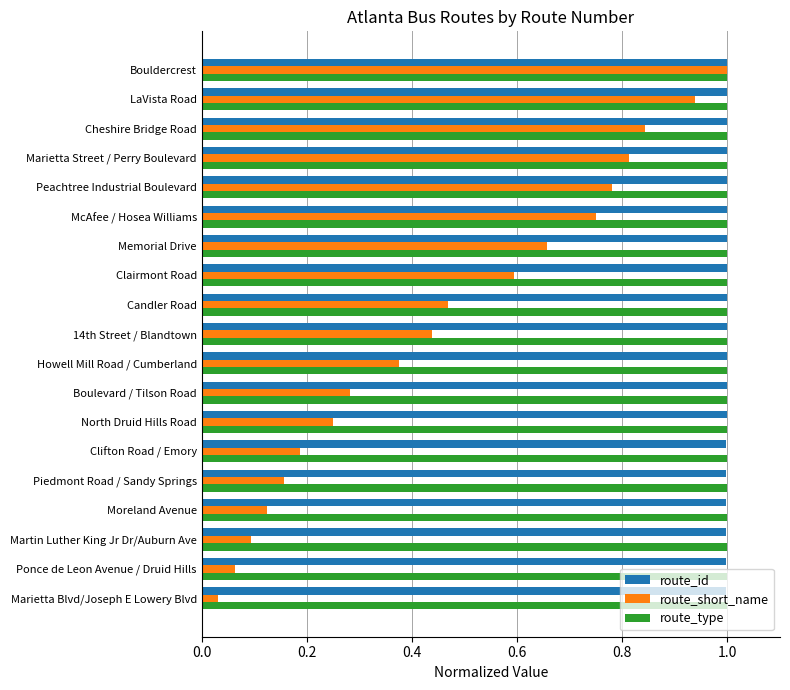

What is the difference between the maximum and minimum values in the route_short_name series?

1.0